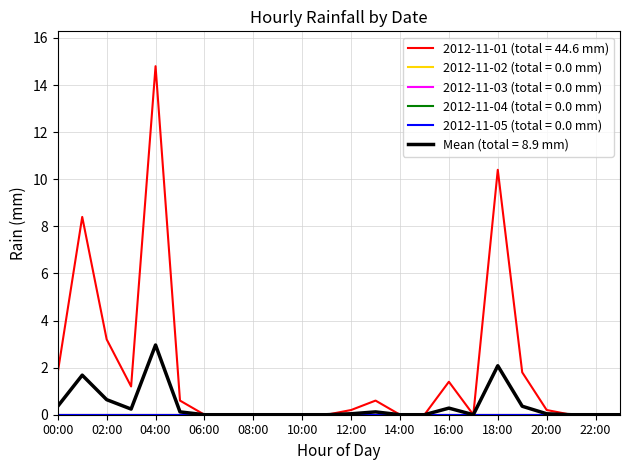

Which series has the largest total across all categories?

2012-11-01